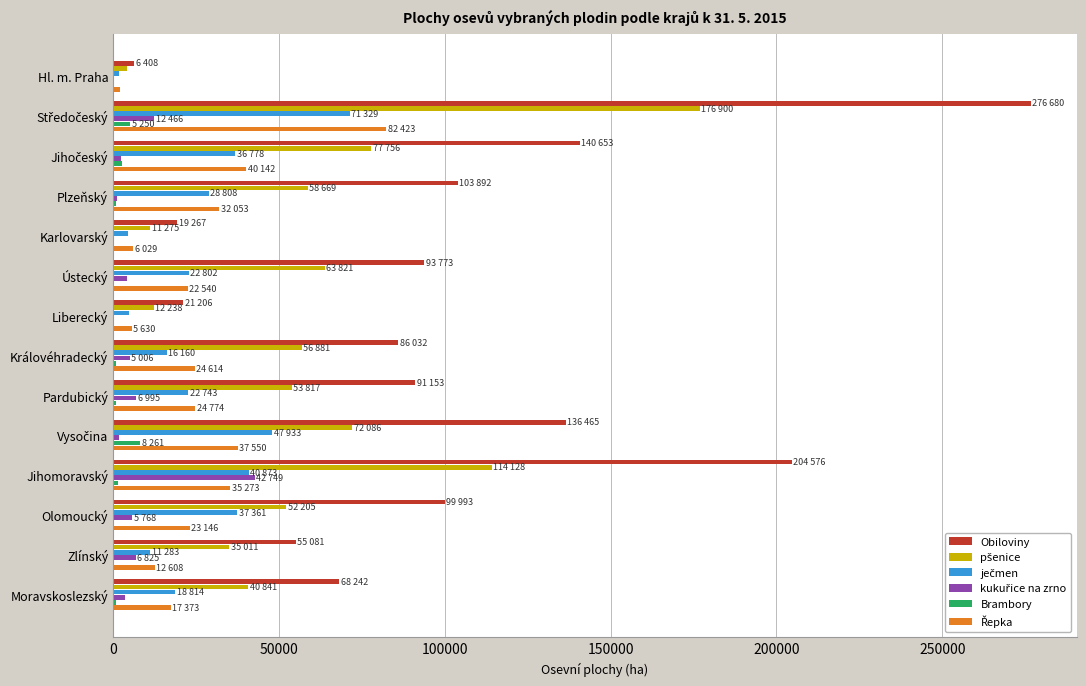

What is the greatest value displayed?

276680.6